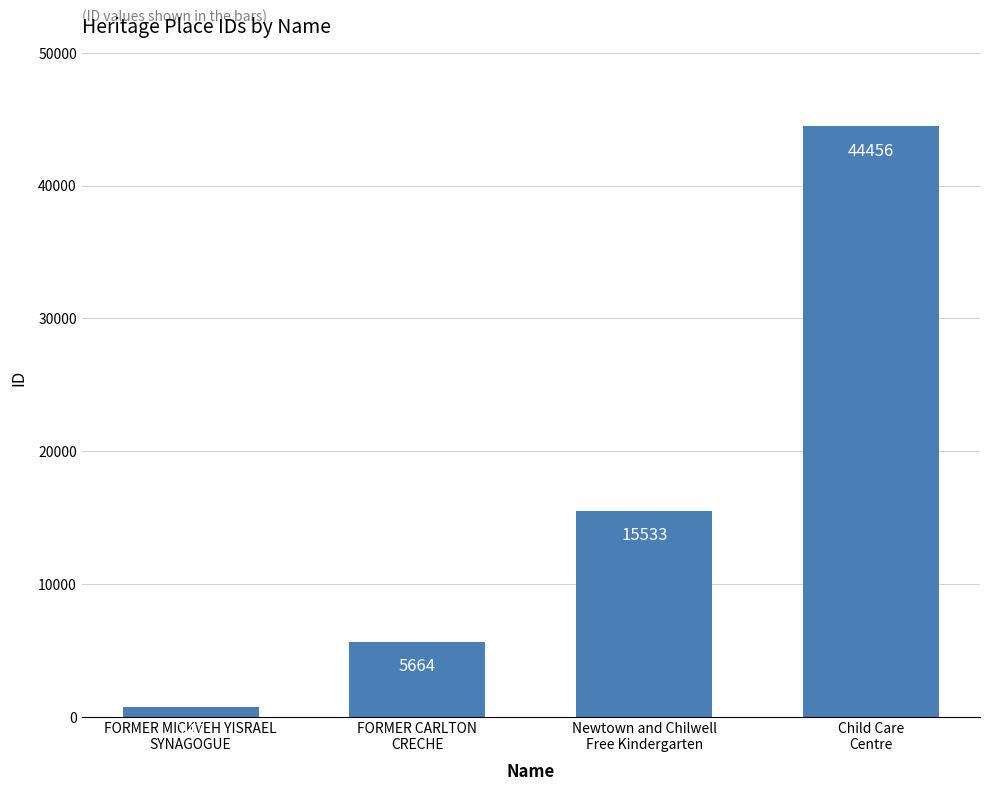

What is the smallest value displayed?

747